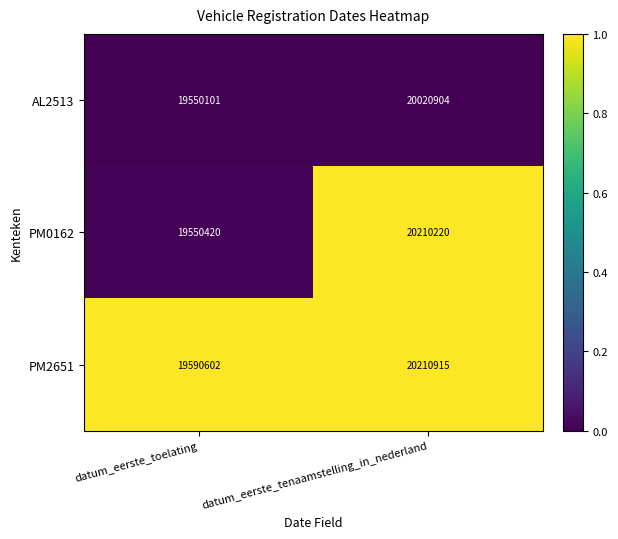

What is the spread (max minus min) of values at datum_eerste_toelating?

40501